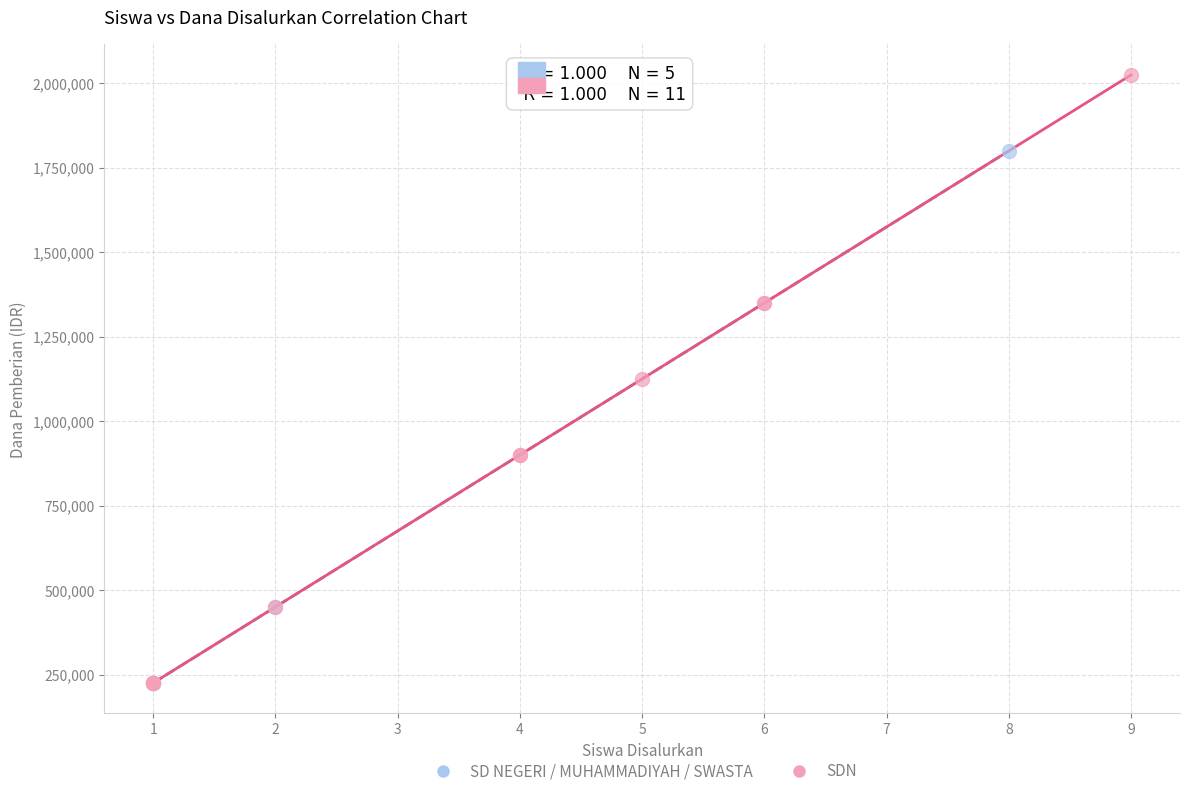

Which series reaches the maximum Y coordinate?

SDN